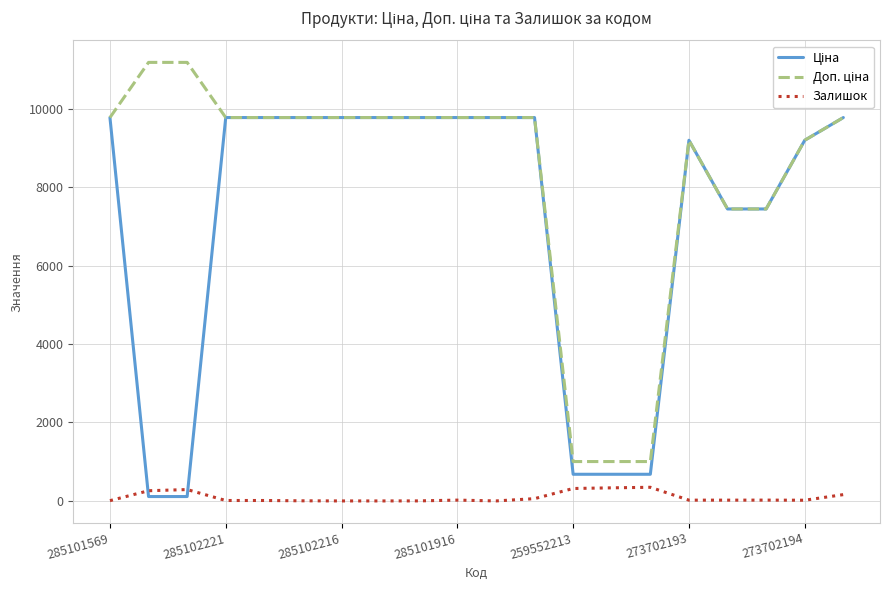

What is the highest value of the Залишок series?

348.0